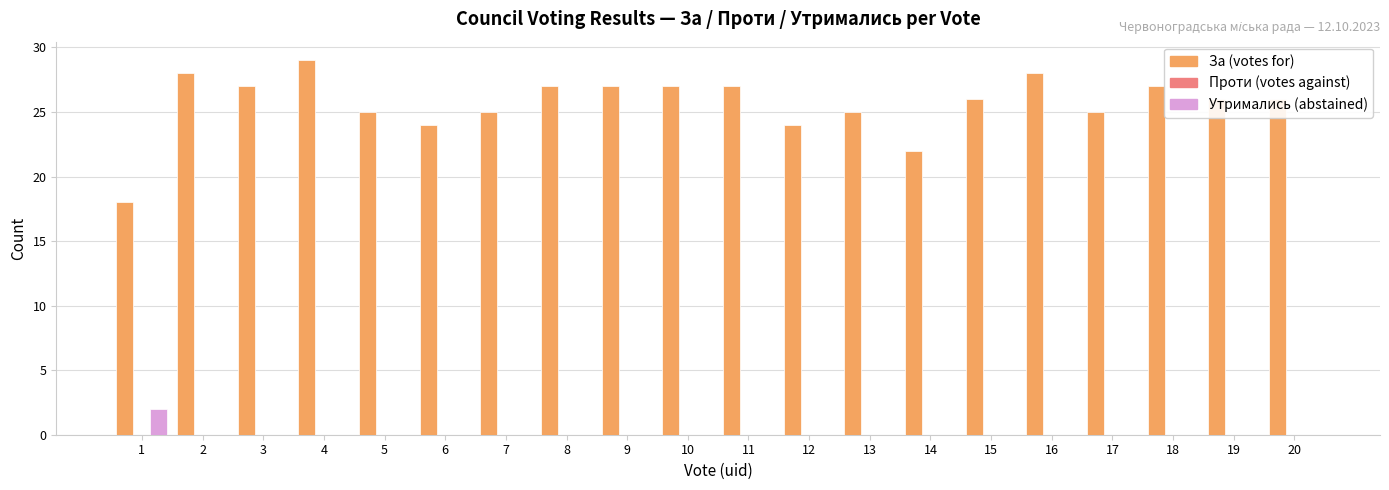

What is the maximum value shown in the chart?

29